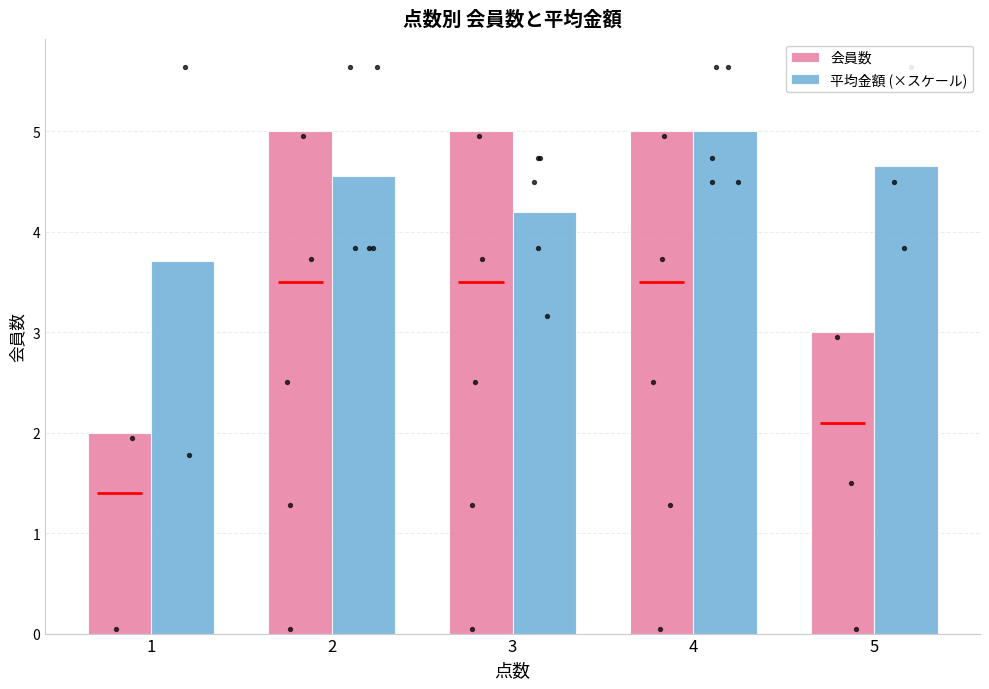

At how many categories does at least one series exceed 3?

5